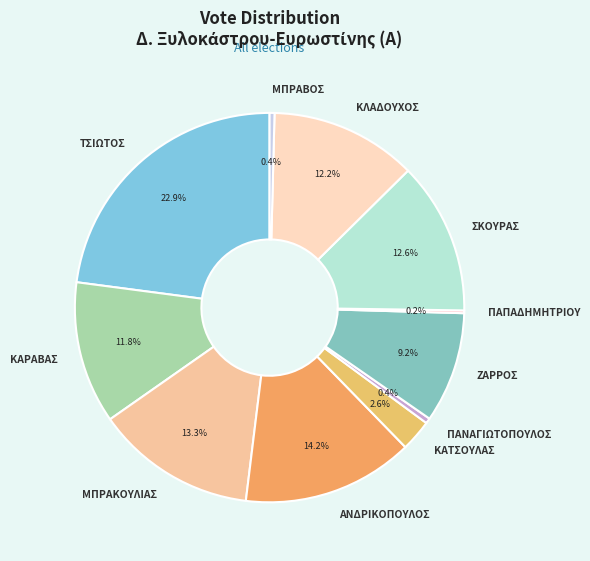

What portion of the pie excludes ΜΠΡΑΚΟΥΛΙΑΣ?

86.7%